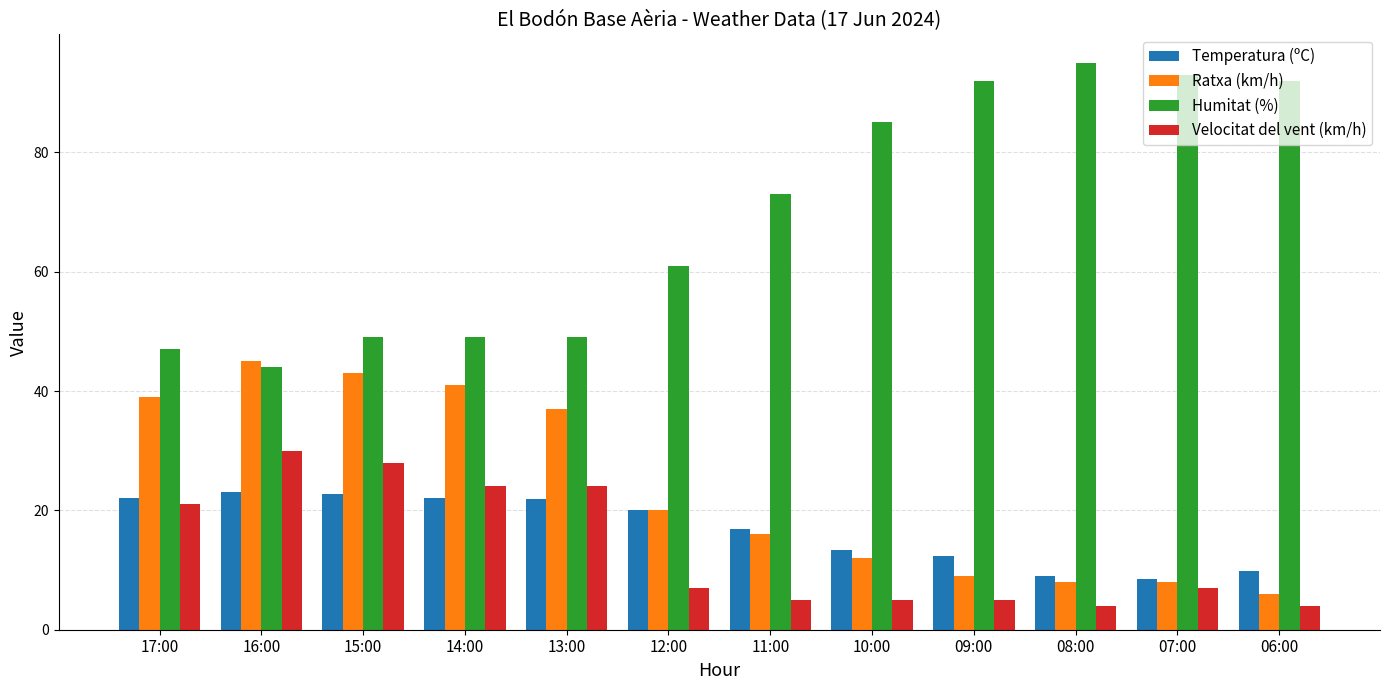

The value of Temperatura (ºC) at 13:00 is 35.1. True or false?

False